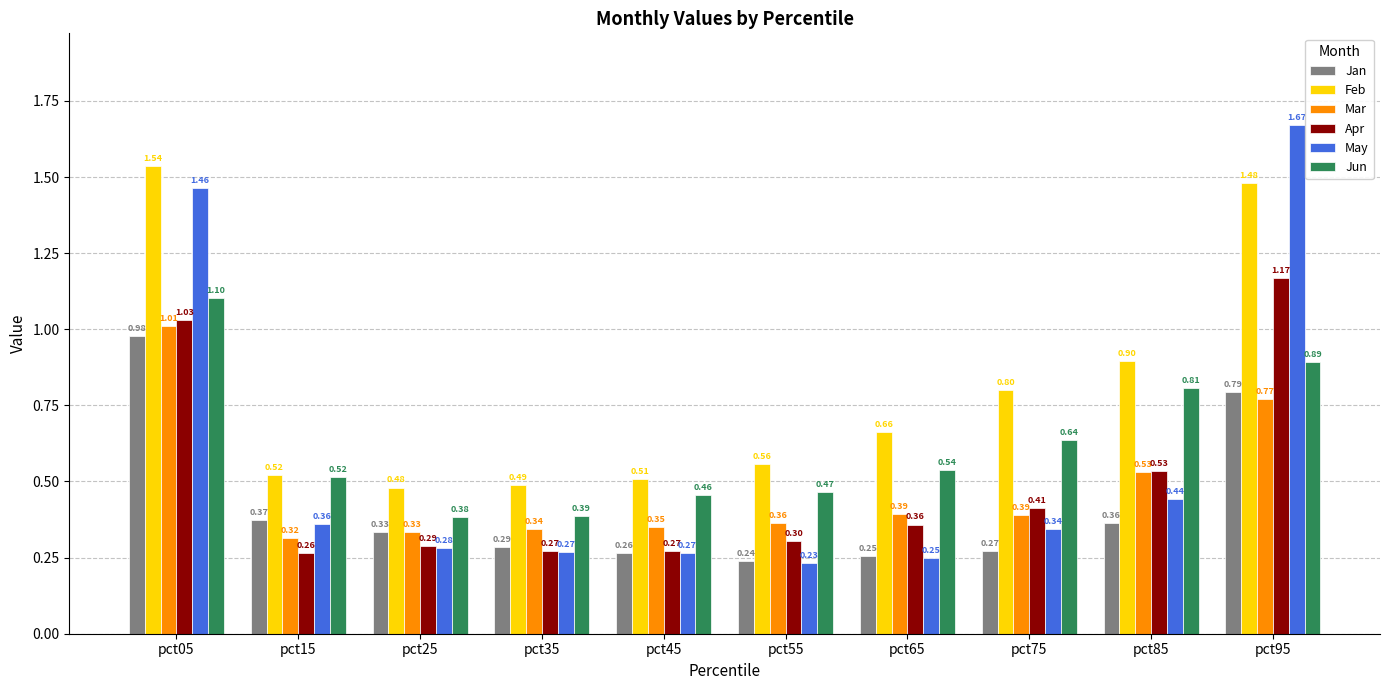

Which category has the lowest value across all series?

pct55